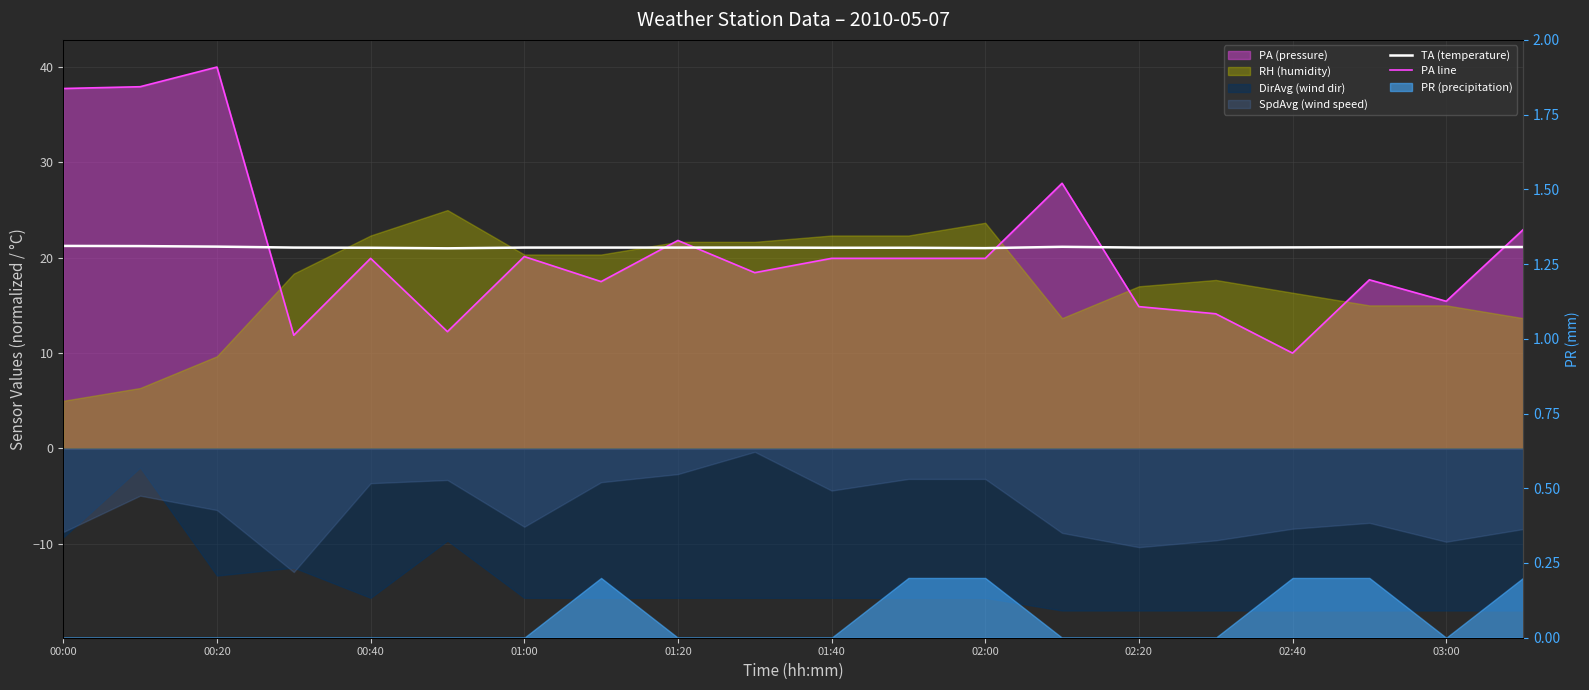

The value of TA (temperature) at 01:20 is 13.9. True or false?

False